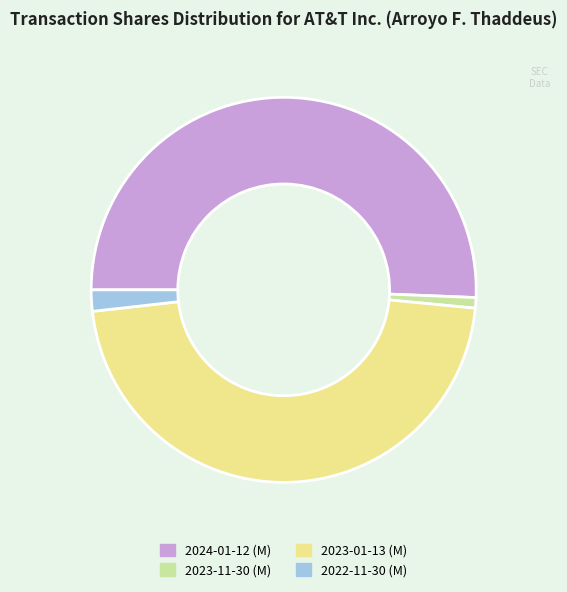

The 2024-01-12 (M) slice represents 37% of the pie. True or false?

False